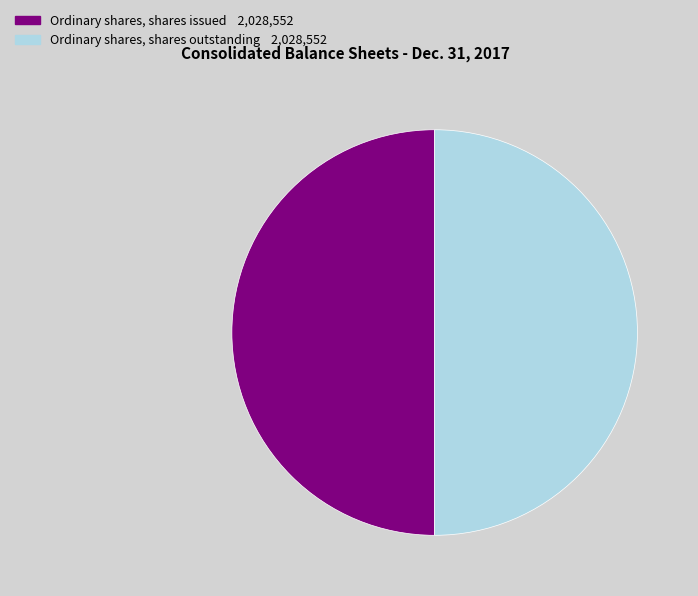

How many slices are in this pie chart?

2